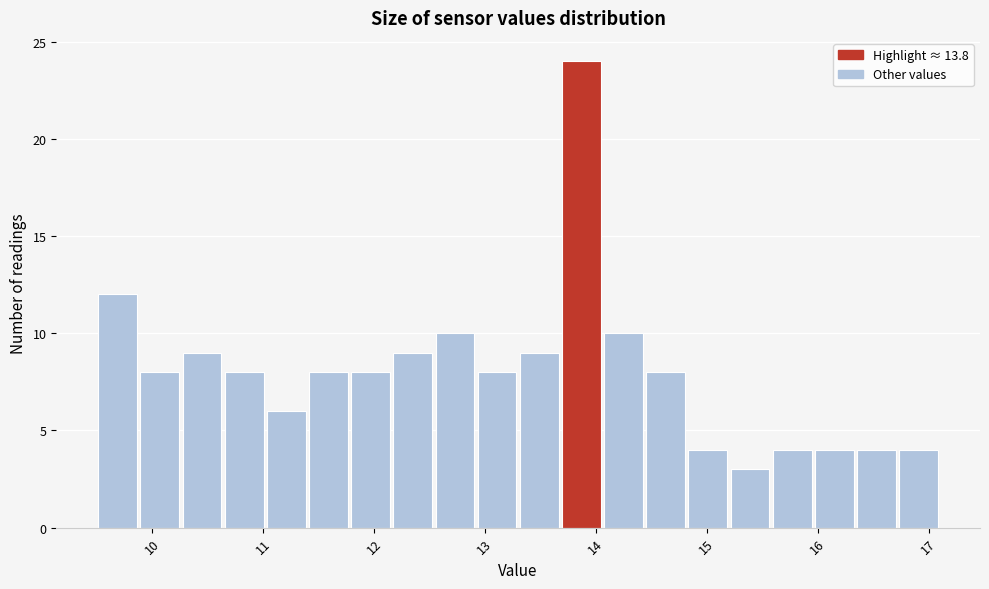

Around what value on the x-axis is the tallest bar? Give the approximate position of its centre, as read against the axis.

13.9